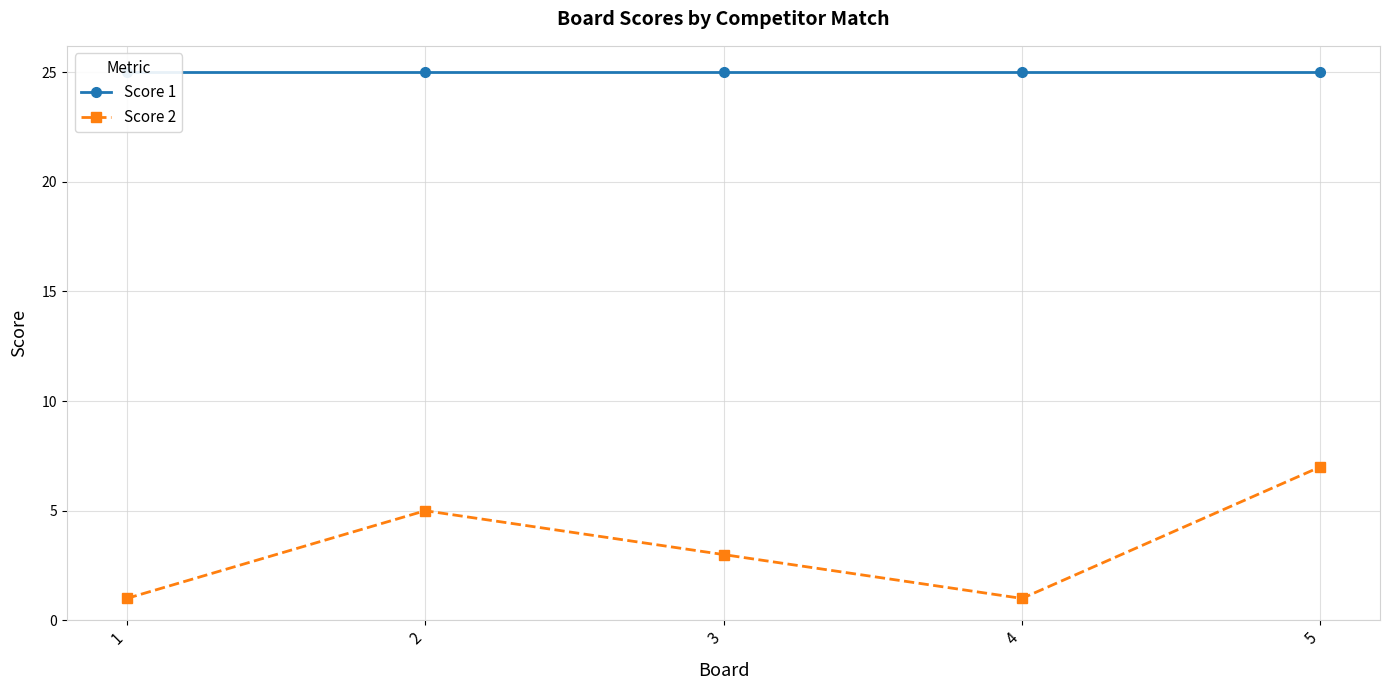

True or false: Score 1 and Score 2 cross at least once.

False